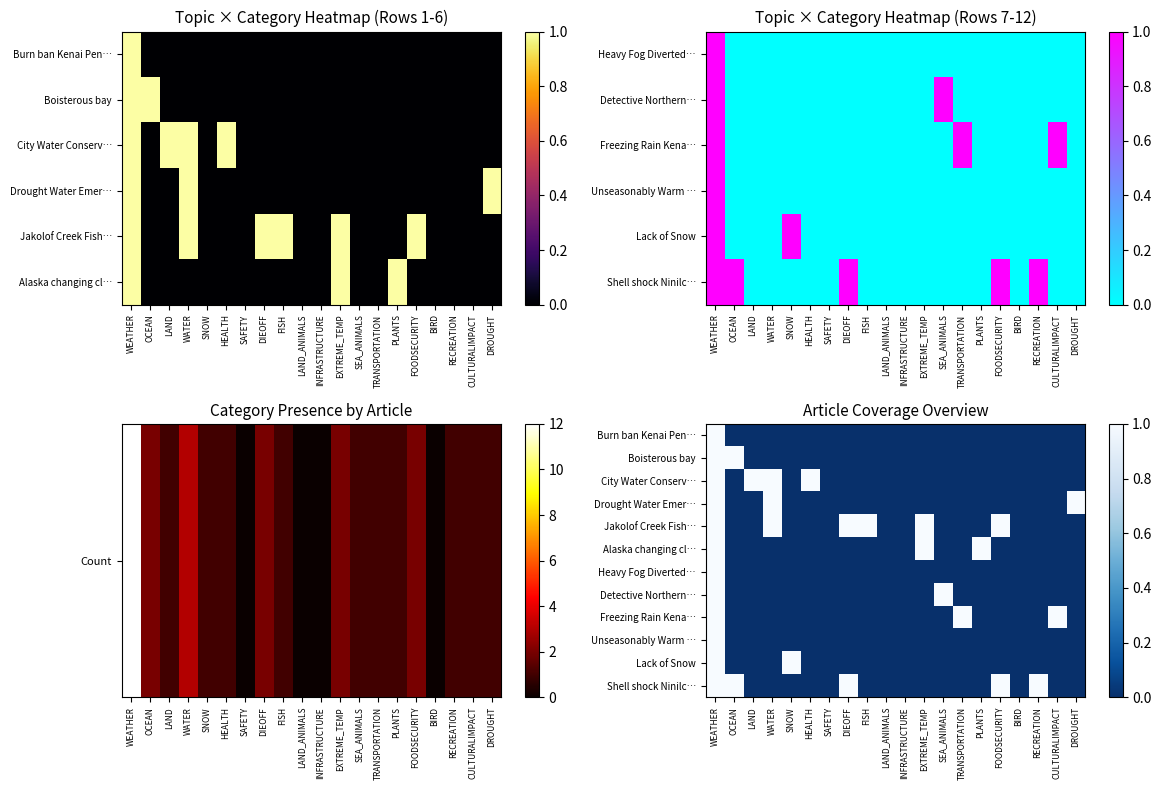

Which series has the largest total across all categories?

Jakolof Creek Fish…